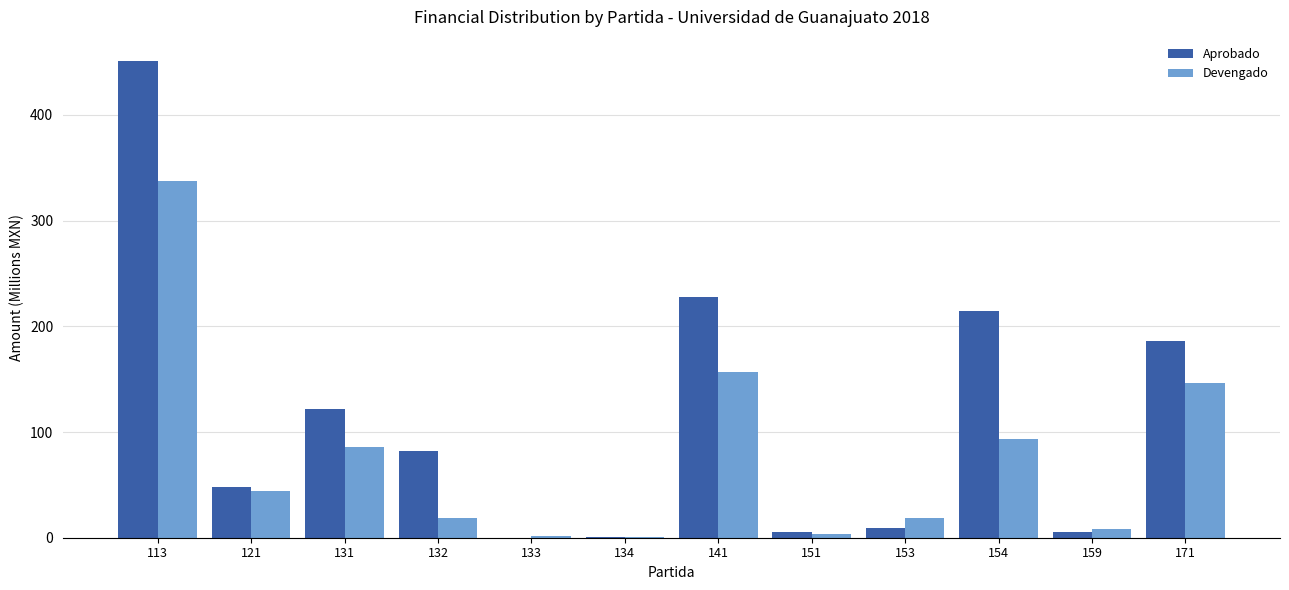

How many values in the Devengado series exceed 44?

6